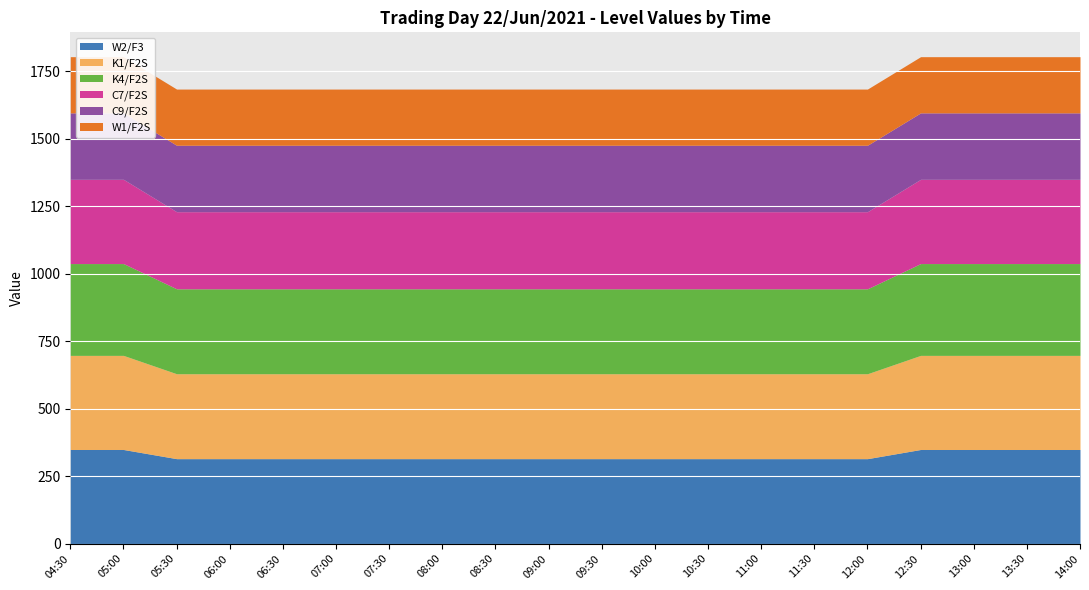

True or false: K4/F2S and C9/F2S intersect in this chart.

False